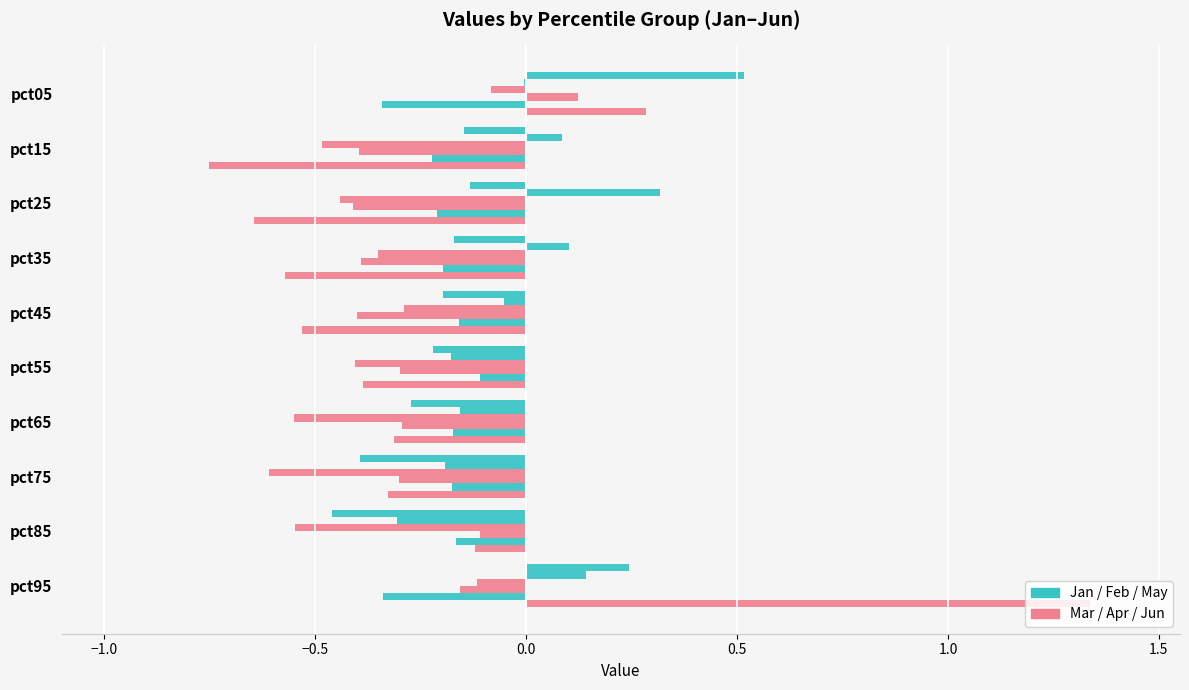

How many categories are shown in the chart?

10